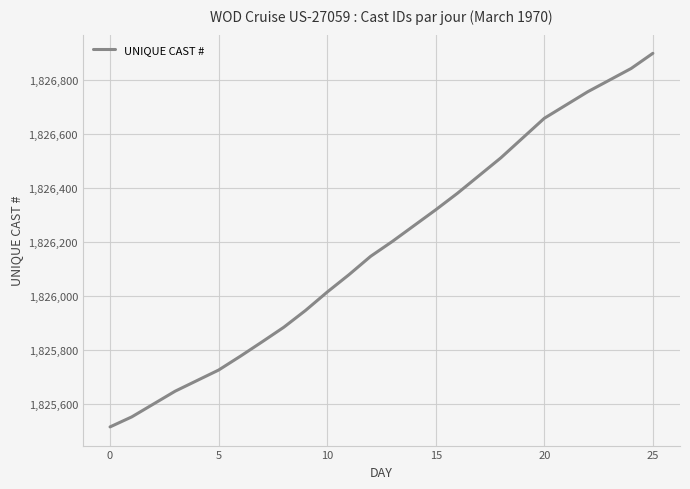

True or false: the data has more than 1 interior local peaks.

False